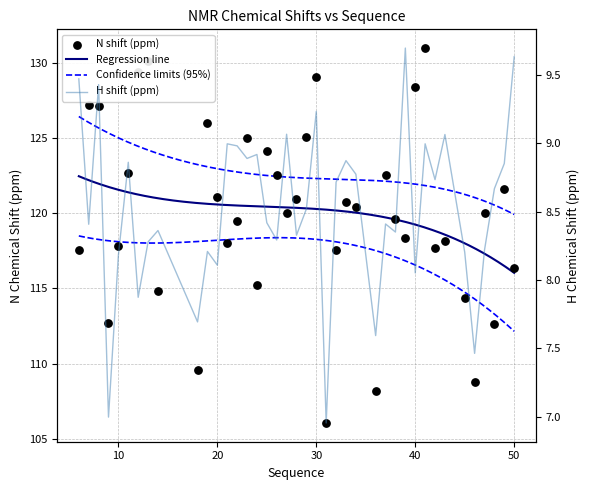

Is the value of Y_shift at 12 greater than the value of X_shift at 20?

Yes